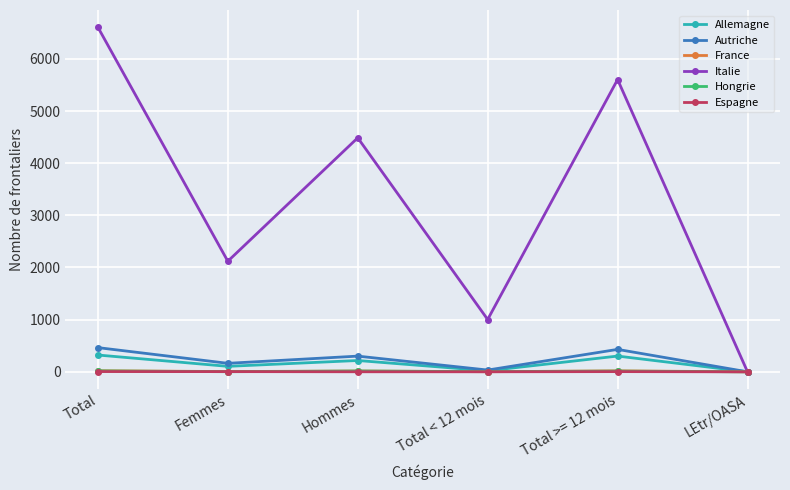

In Allemagne, how many points are lower than both neighbors (excluding endpoints)?

2